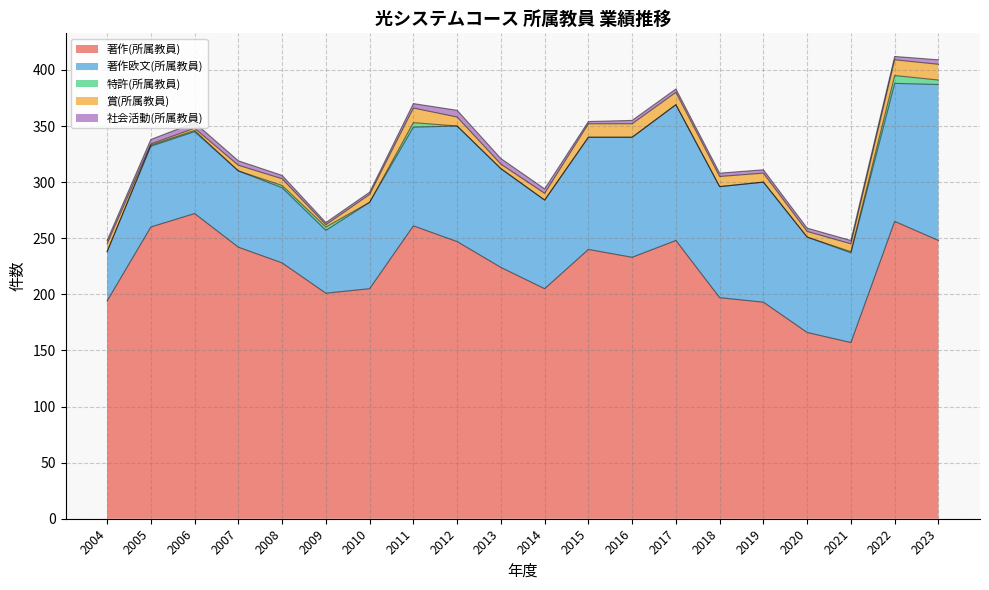

Is it true that 著作欧文(所属教員) equals 137 at 2011?

False